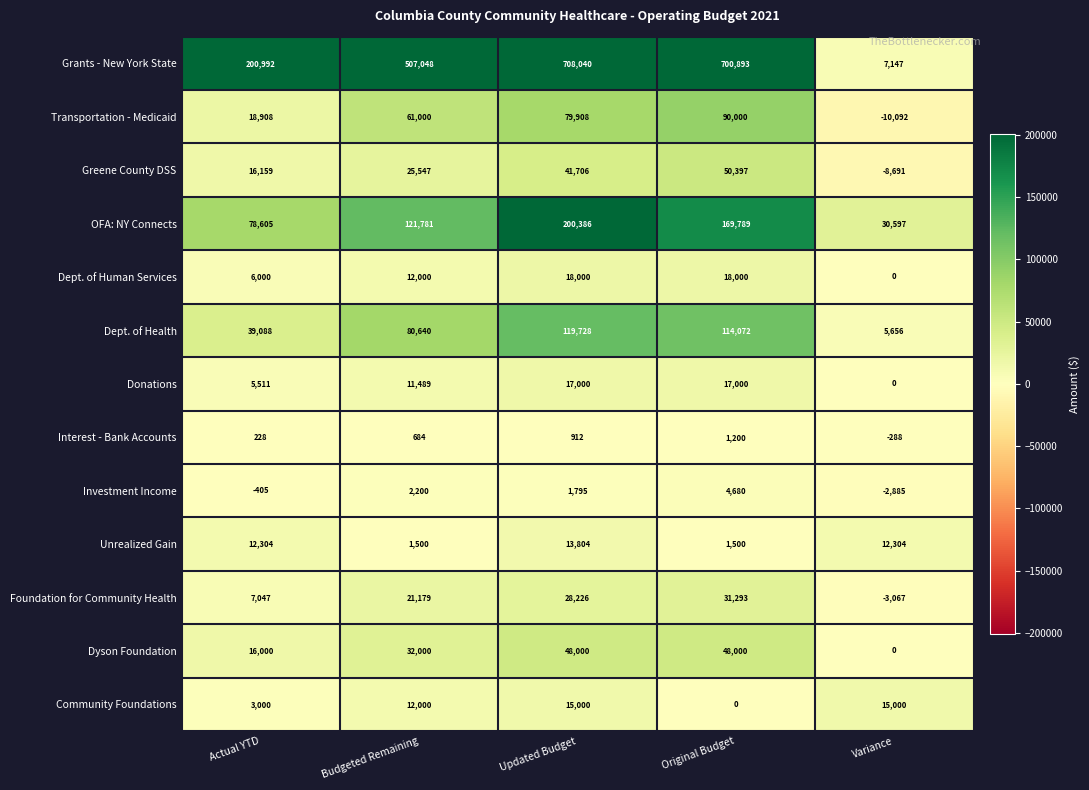

At how many categories does at least one series exceed 482536?

3